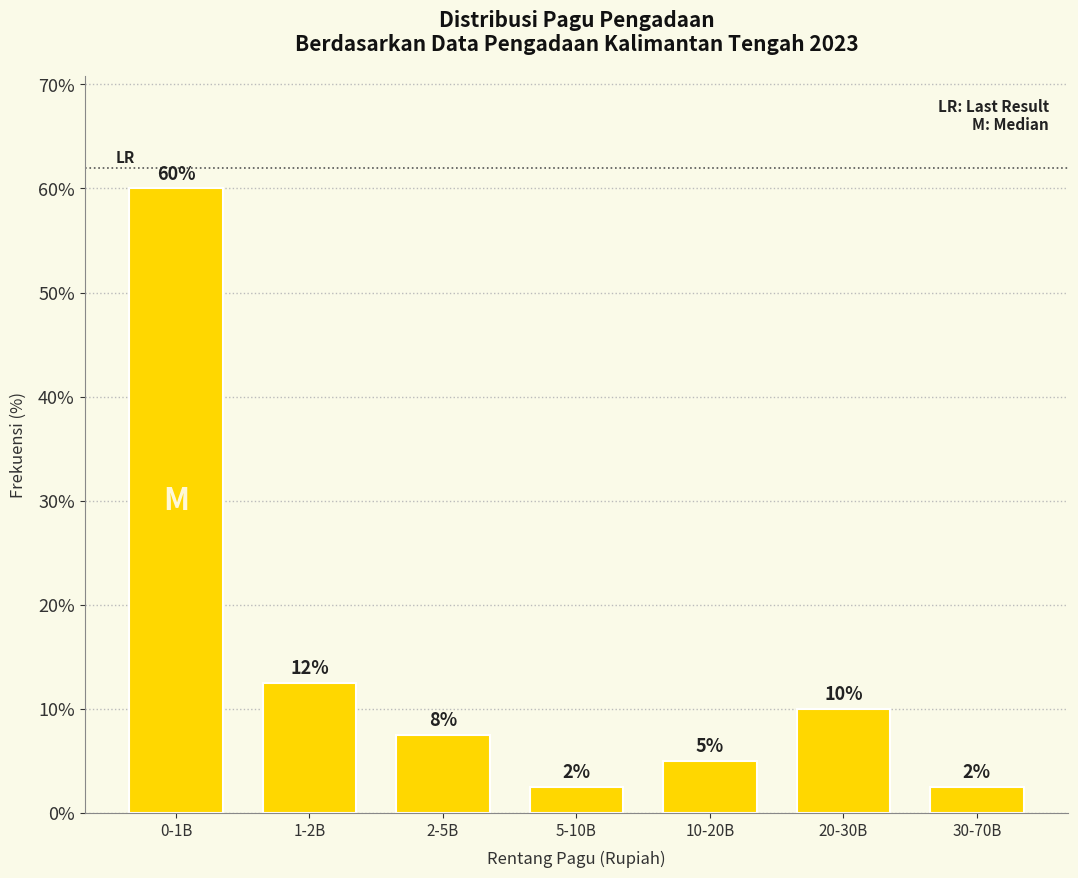

Does the chart contain any negative values?

No